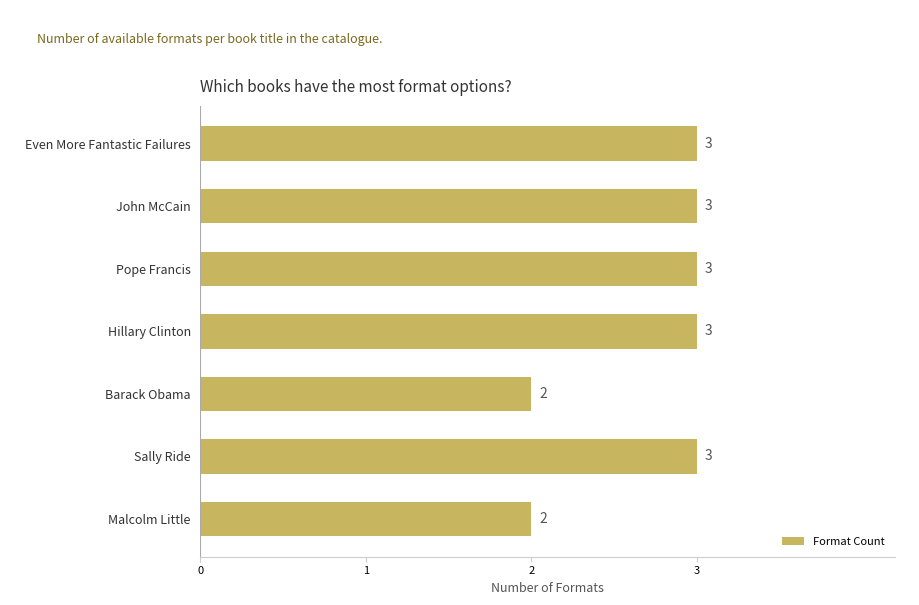

What is the sum of all values?

19